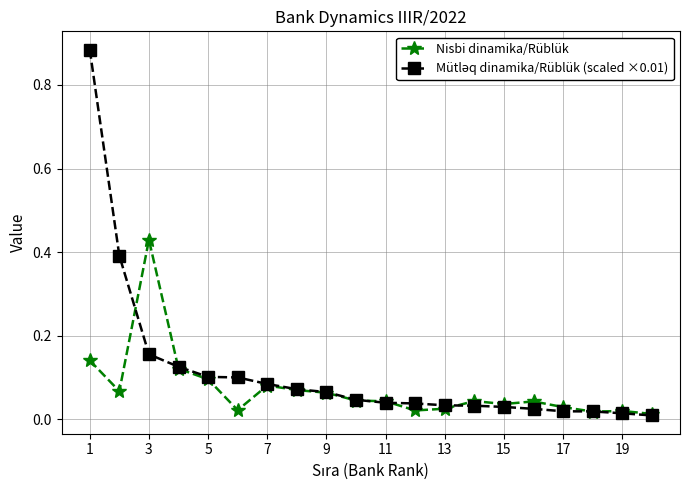

True or false: Nisbi dinamika/Rüblük has more than 2 points higher than both neighbors.

True